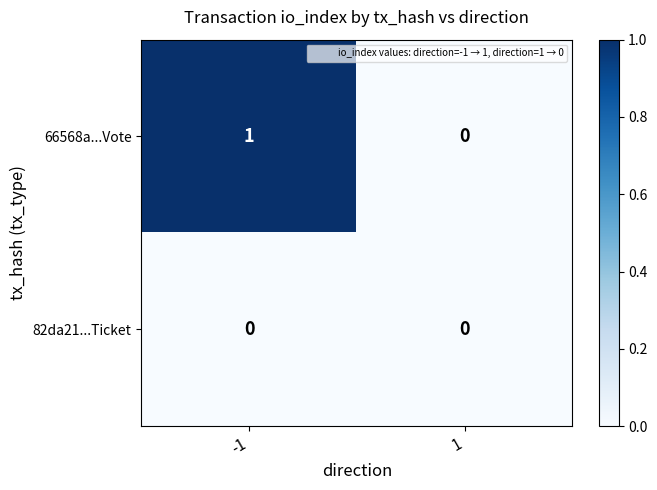

At -1, list the series in order from smallest to largest.

82da21...Ticket, 66568a...Vote